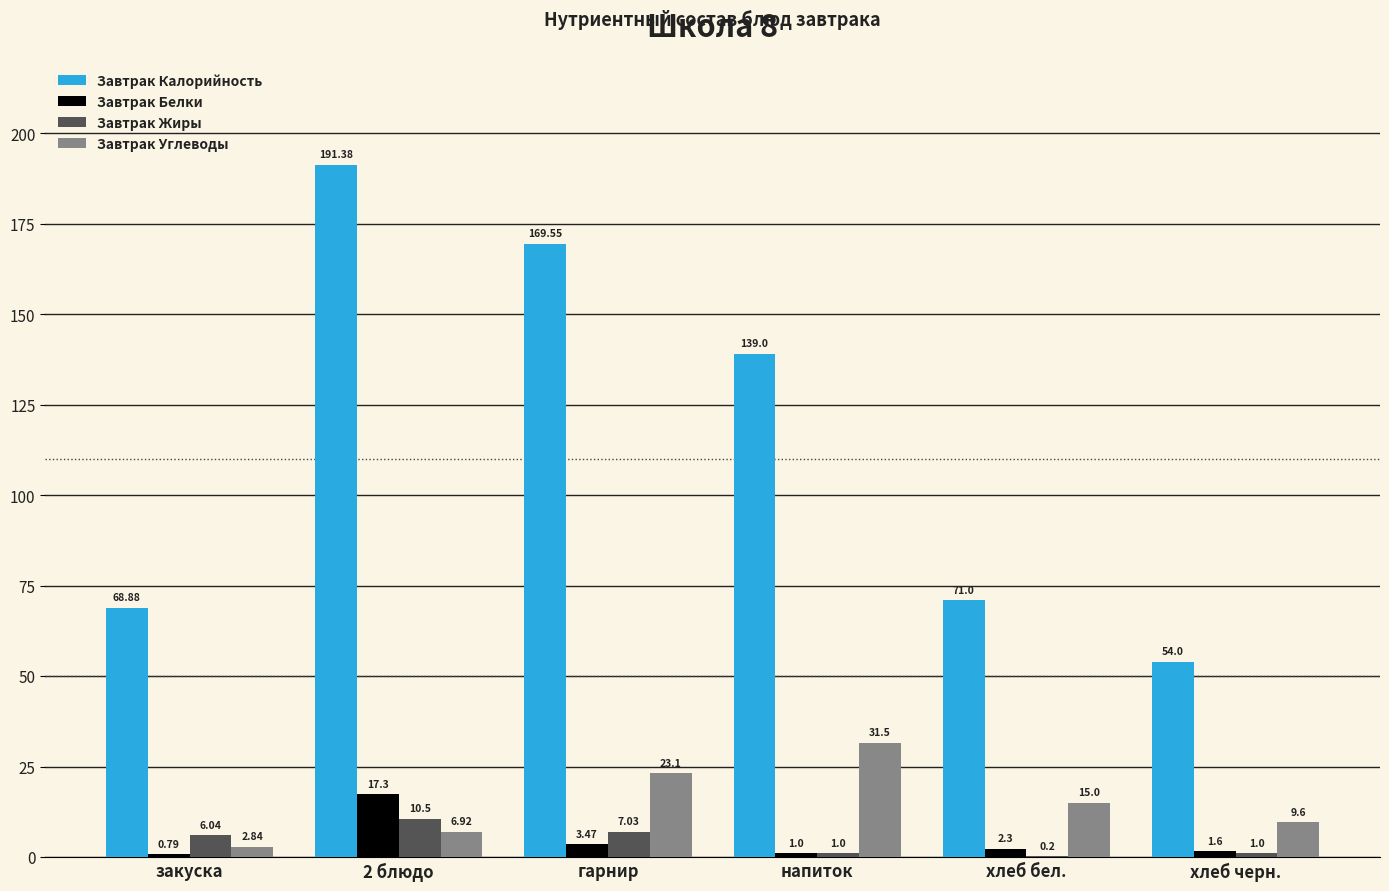

Which series changed the most between закуска and хлеб черн.?

Завтрак Калорийность